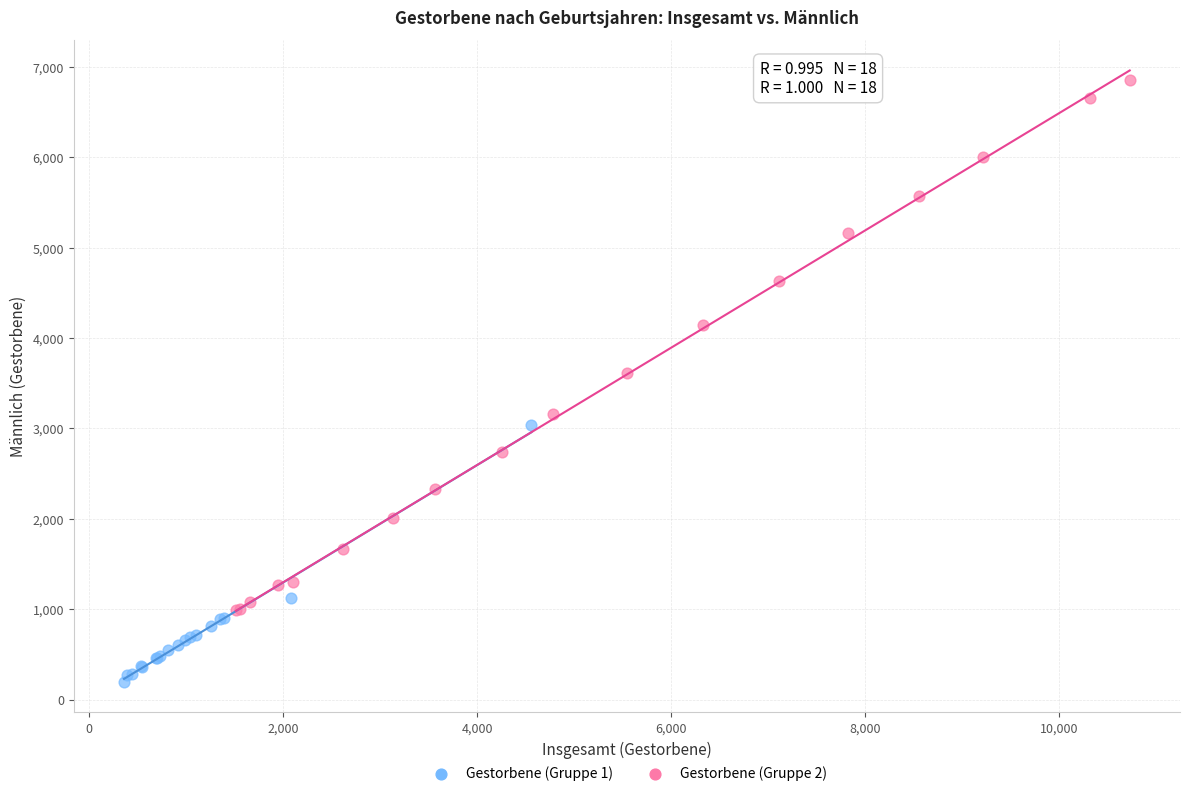

Which series contains the lowest Y value?

Gestorbene (Gruppe 1)